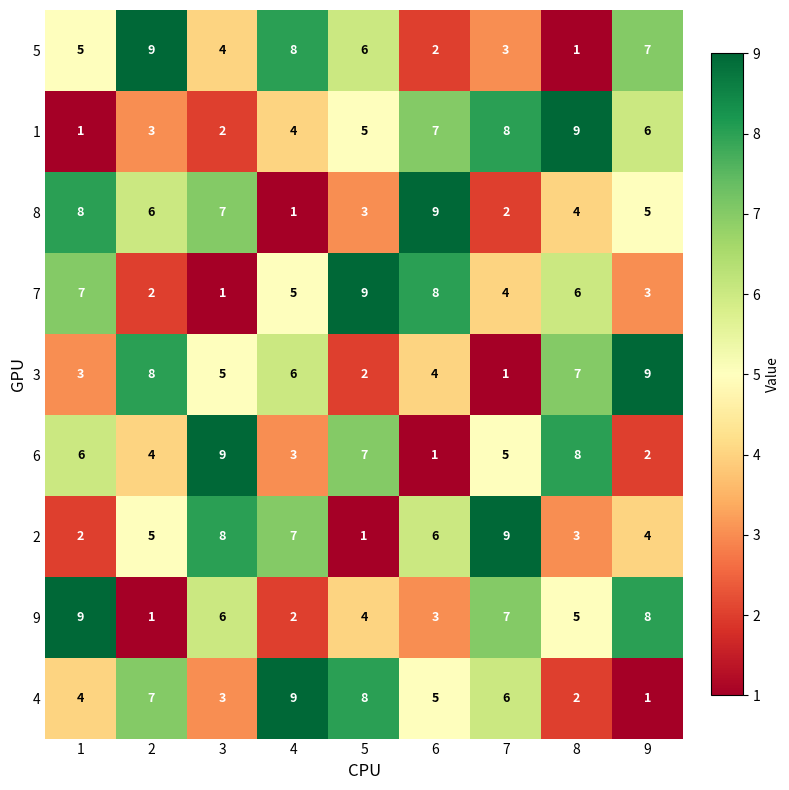

How many categories are shown in the chart?

9